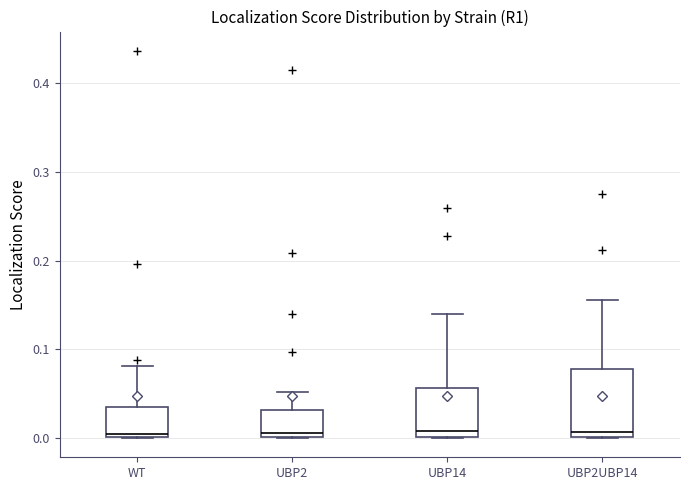

Comparing the boxes themselves (not the whiskers), which one is the tallest?

UBP2UBP14